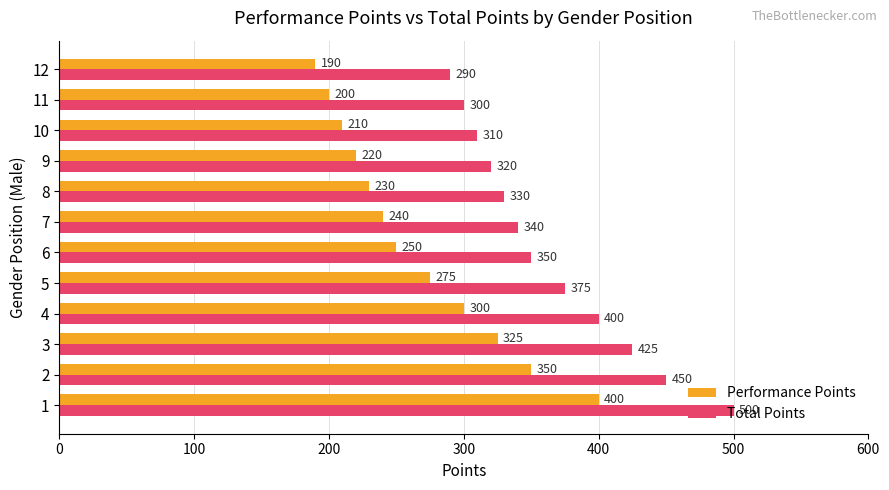

What is the lowest value of the Performance Points series?

190